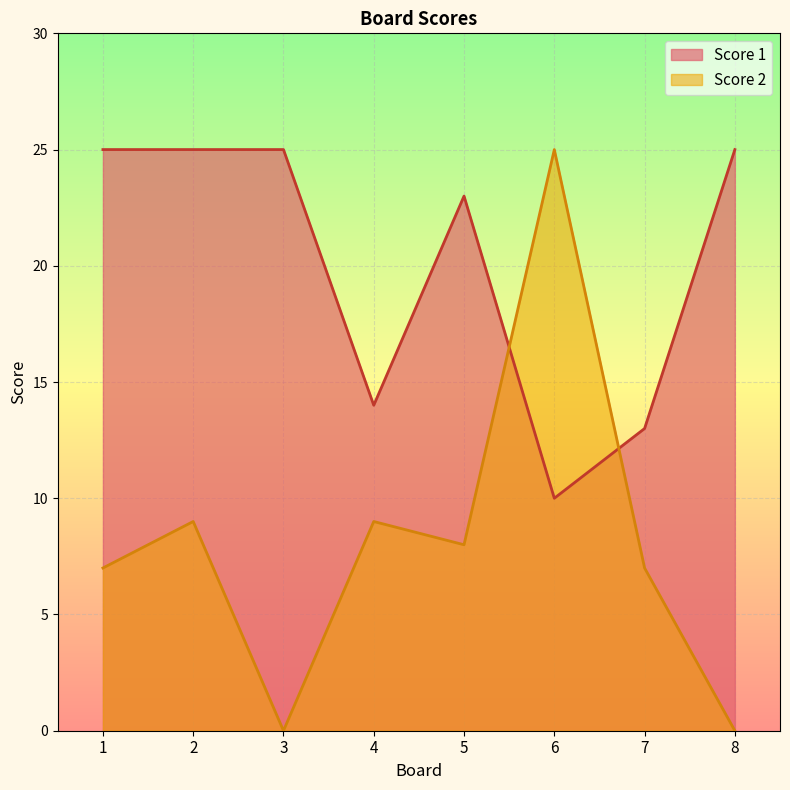

At which category does the chart reach its peak across all series?

1